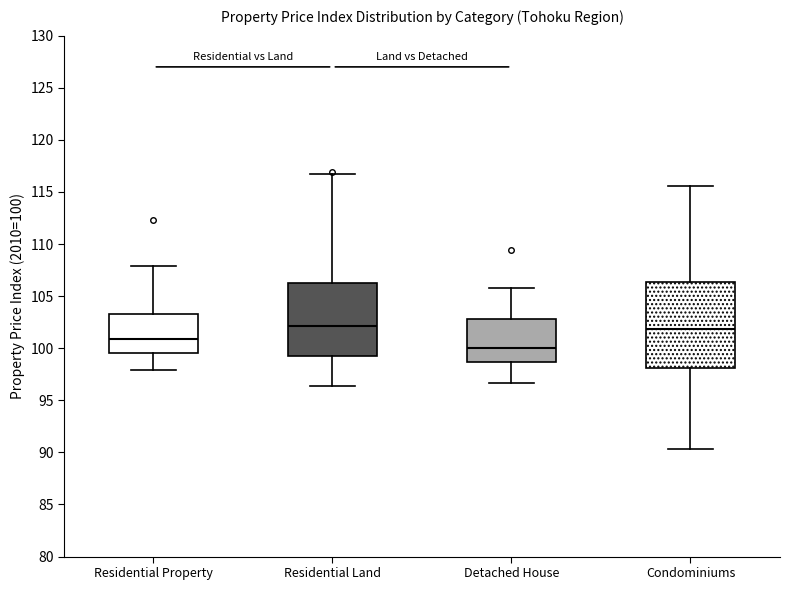

Which box is the tallest, from its lower edge to its upper edge?

Condominiums